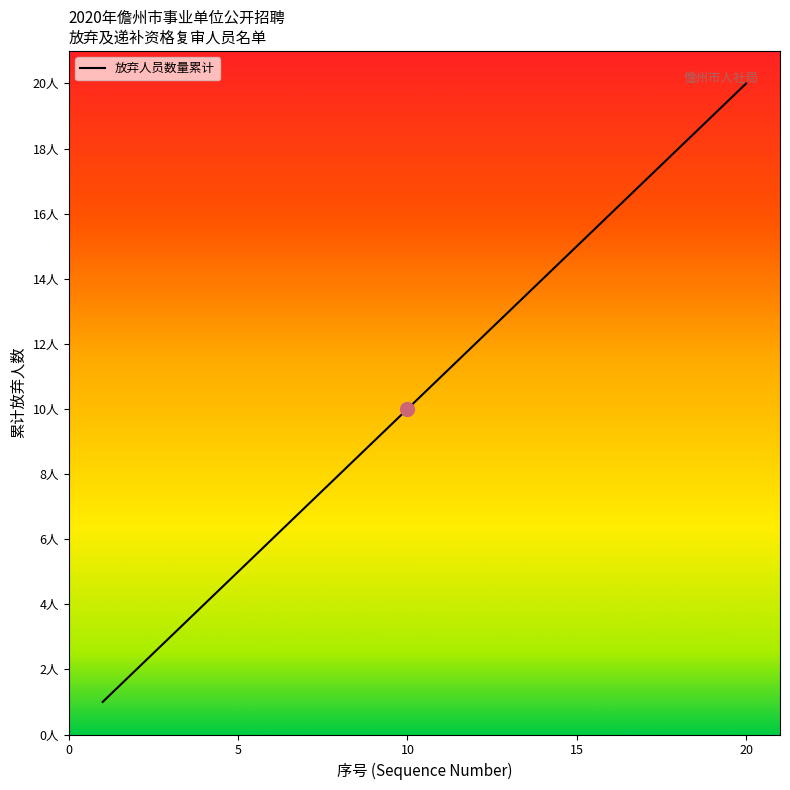

What is the sum of all values?

210